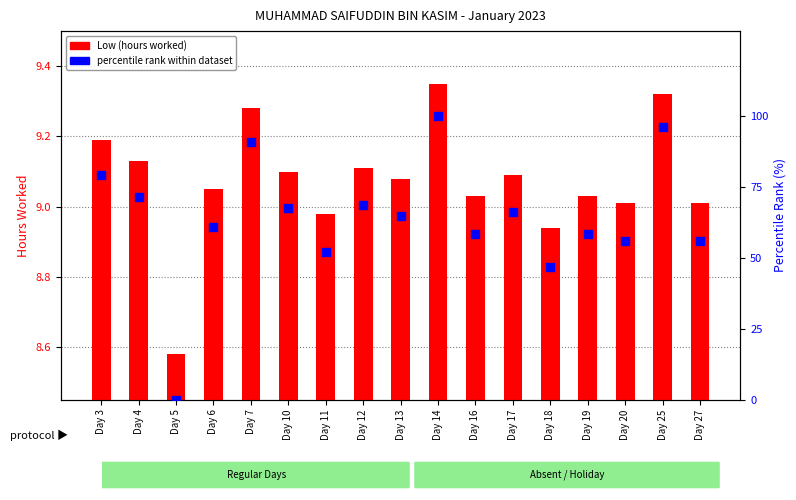

Is the value of percentile rank within dataset at Day 13 greater than the value of Low (hours worked) at Day 4?

Yes